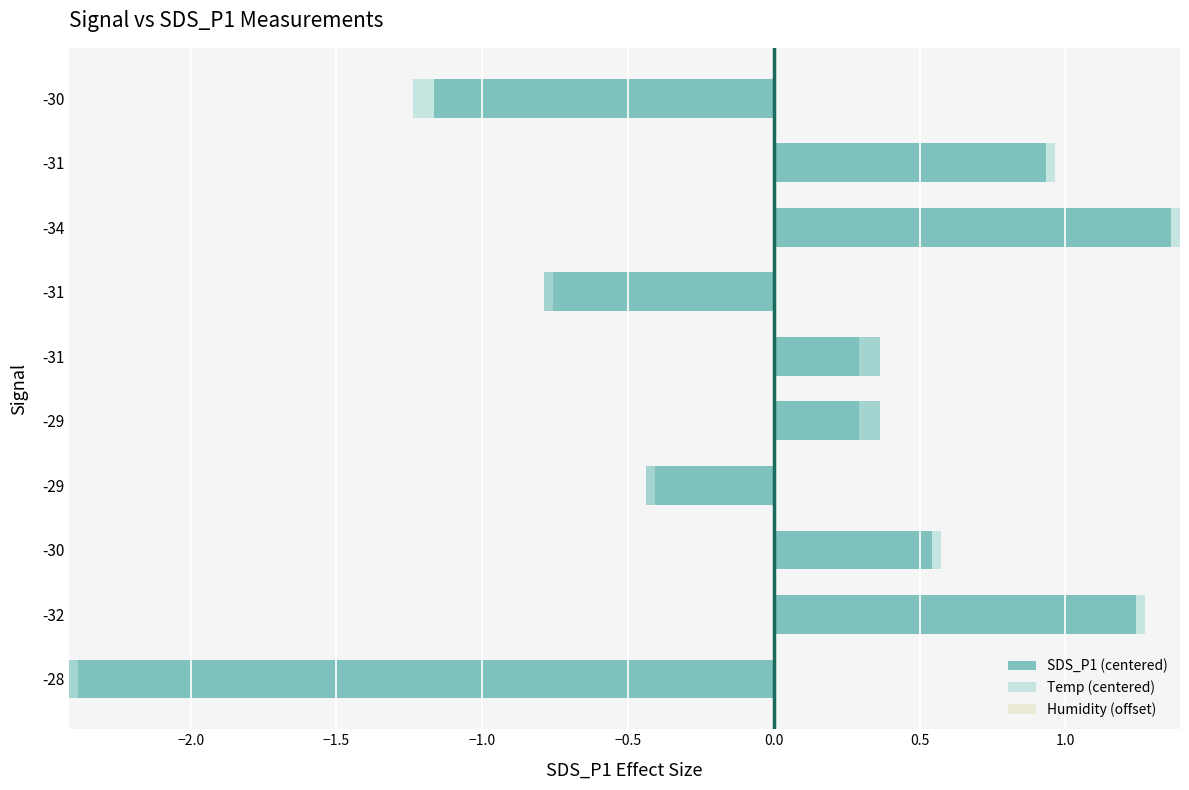

Does the chart contain stacked bars?

No